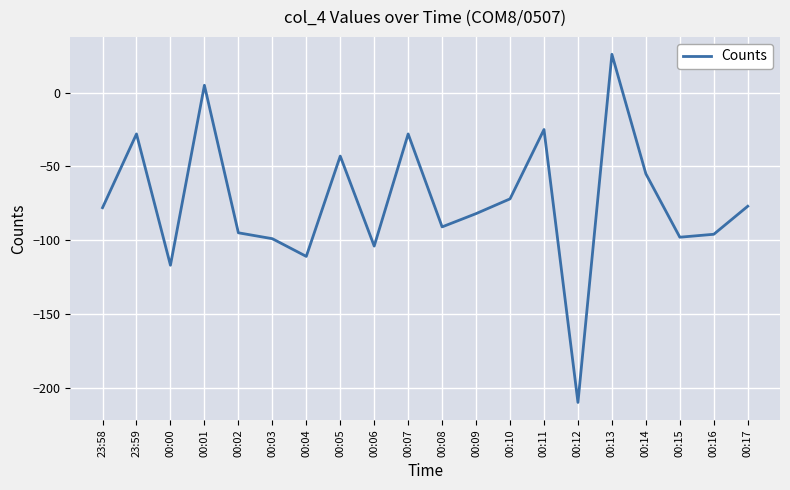

How many interior local valleys (lower than both neighbors) does the data have?

6